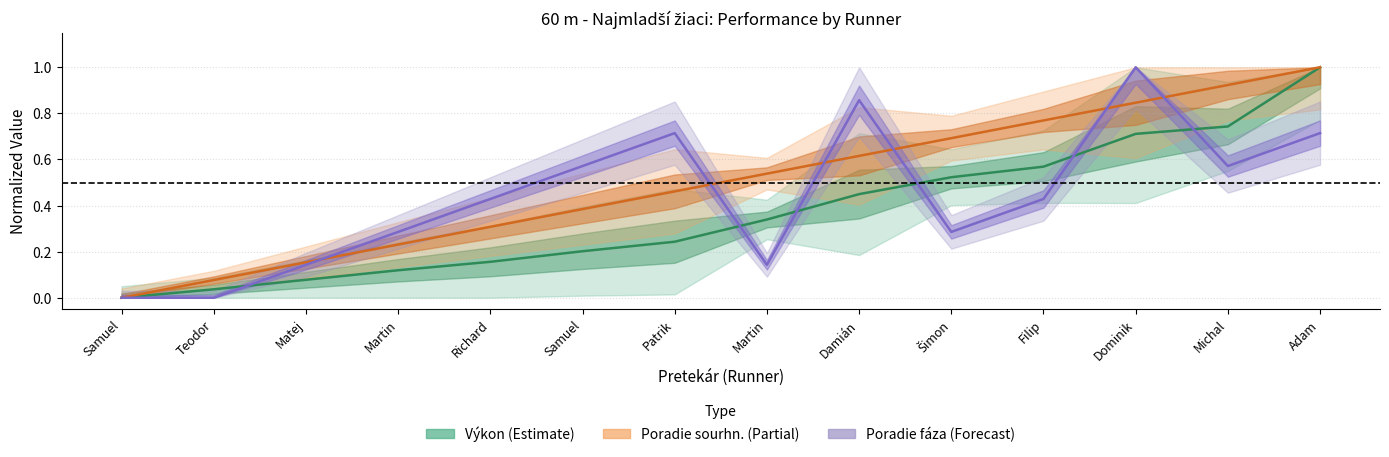

Reading left to right, transcribe all the data shown in this chart.

Poradie (sourhn.): 0.0	0.1	0.2	0.2	0.3	0.4	0.5	0.5	0.6	0.7	0.8	0.8	0.9	1.0
Výkon: 0.0	0.0	0.1	0.1	0.2	0.2	0.2	0.3	0.4	0.5	0.6	0.7	0.7	1.0
Poradie (fáza): 0.0	0.0	0.1	0.3	0.4	0.6	0.7	0.1	0.9	0.3	0.4	1.0	0.6	0.7